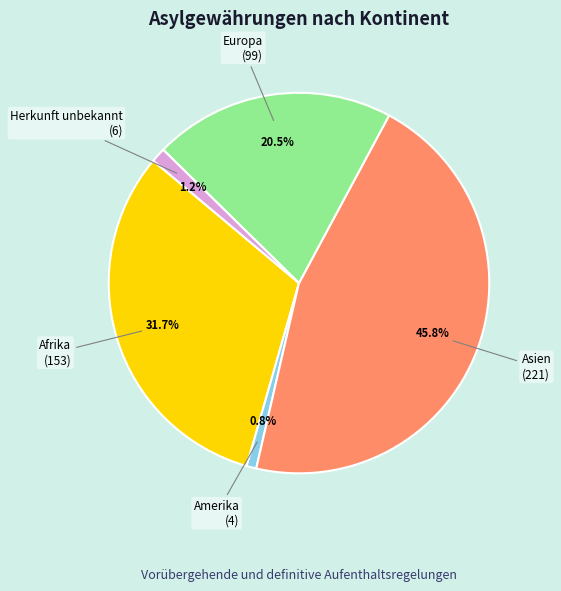

Does Asien account for over 50% of the chart?

No